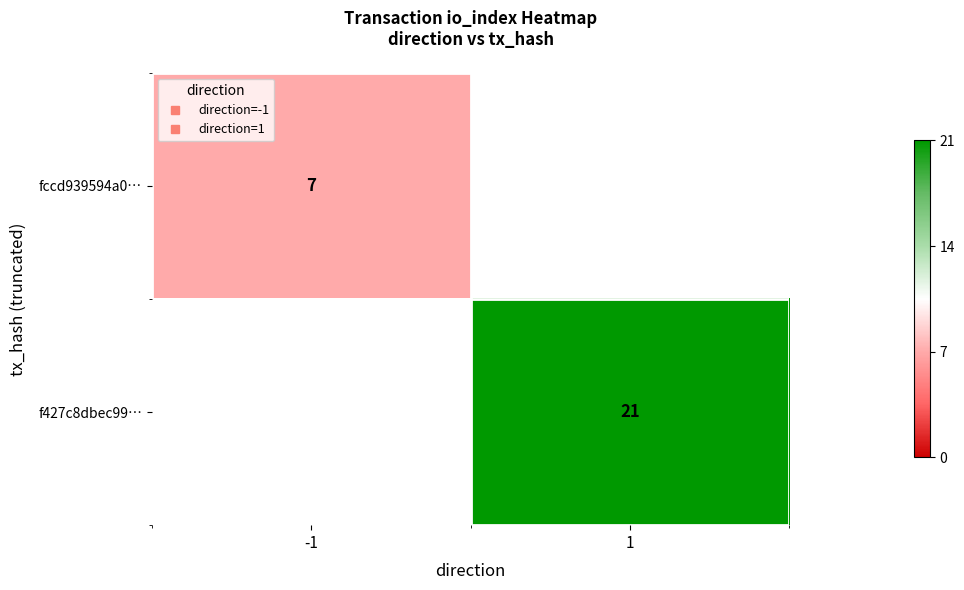

At how many categories does at least one series exceed 12?

1